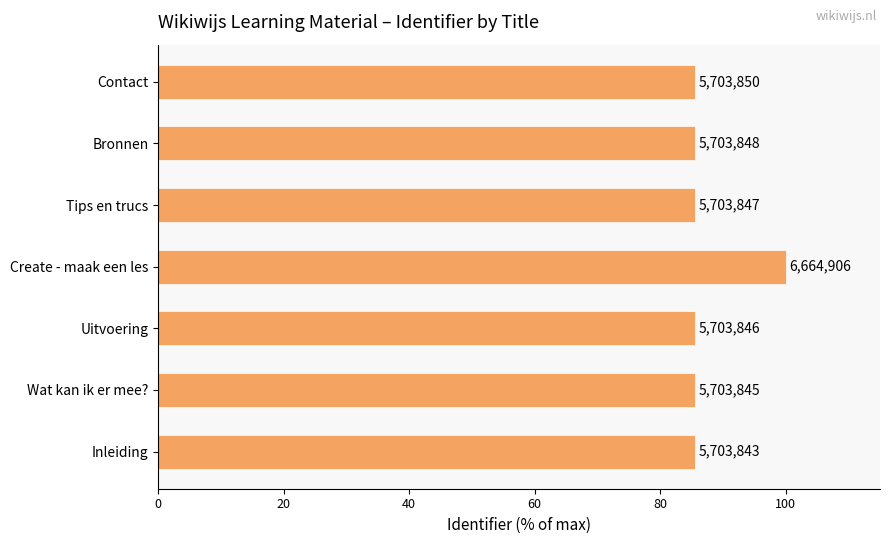

How many bars are there in total?

7